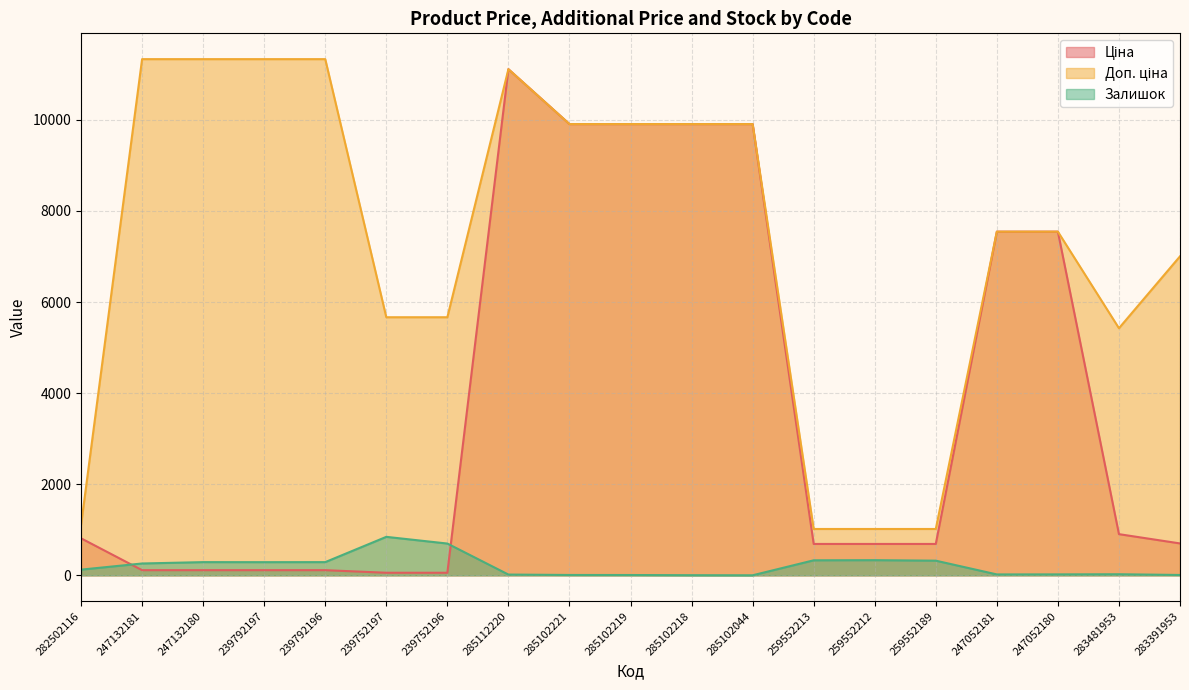

At which label does Доп. ціна reach its peak?

247132181